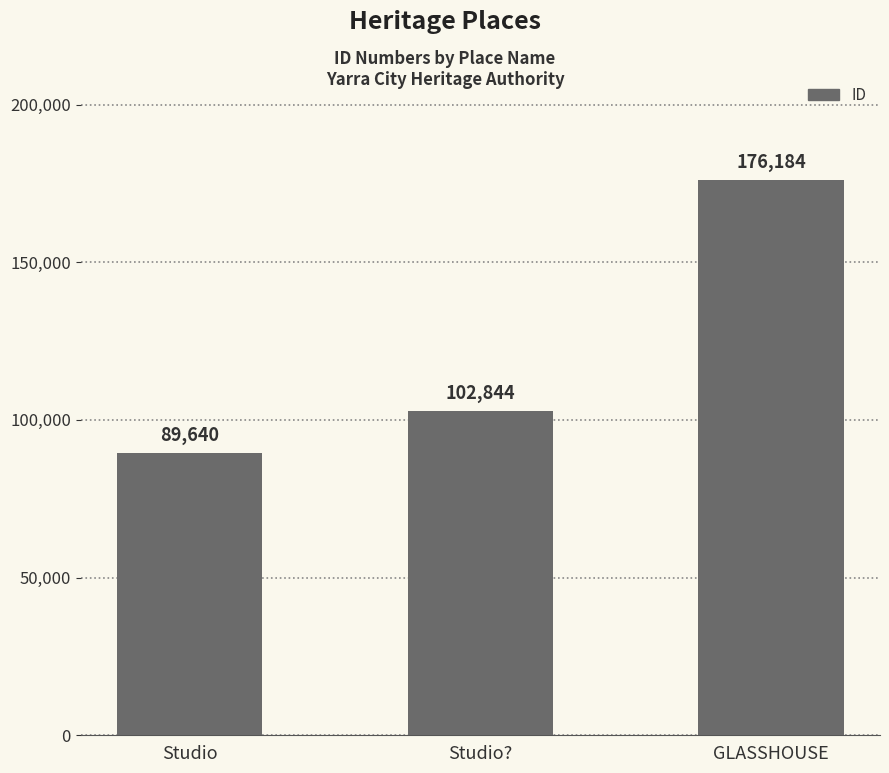

Which category has the highest value across all series?

GLASSHOUSE